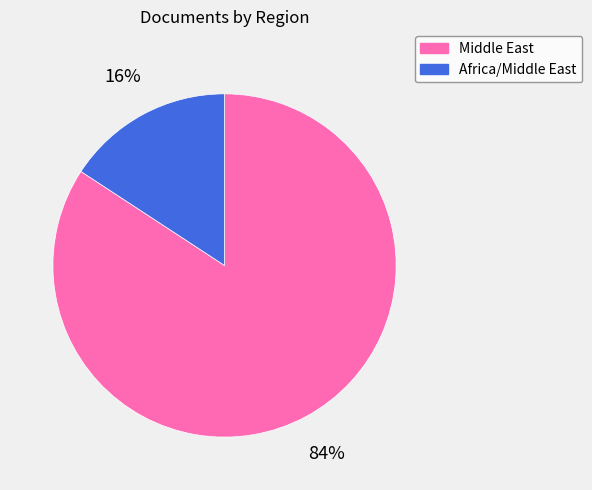

To the nearest percent, what is the difference between the largest and smallest slice percentages?

68%